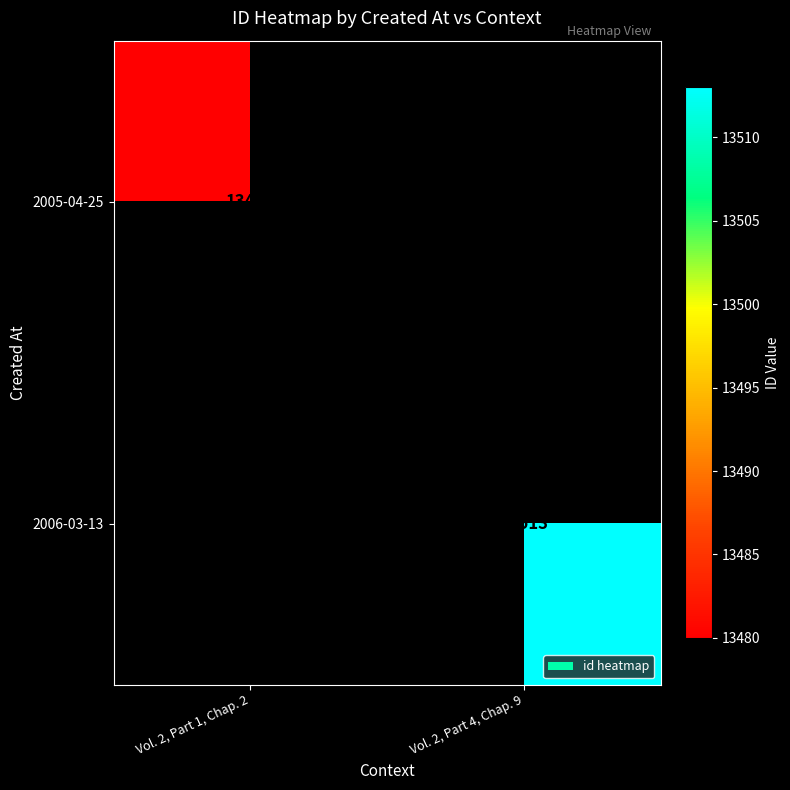

True or false: 2006-03-13 has a value of 13513 at Vol. 2, Part 4, Chap. 9.

True